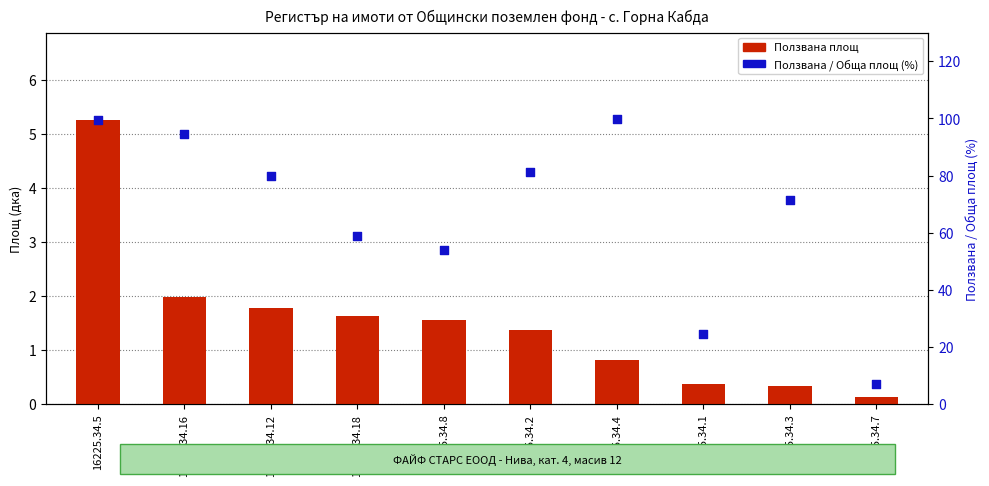

Which series reaches the maximum Y coordinate?

Ползвана / Обща площ (%)